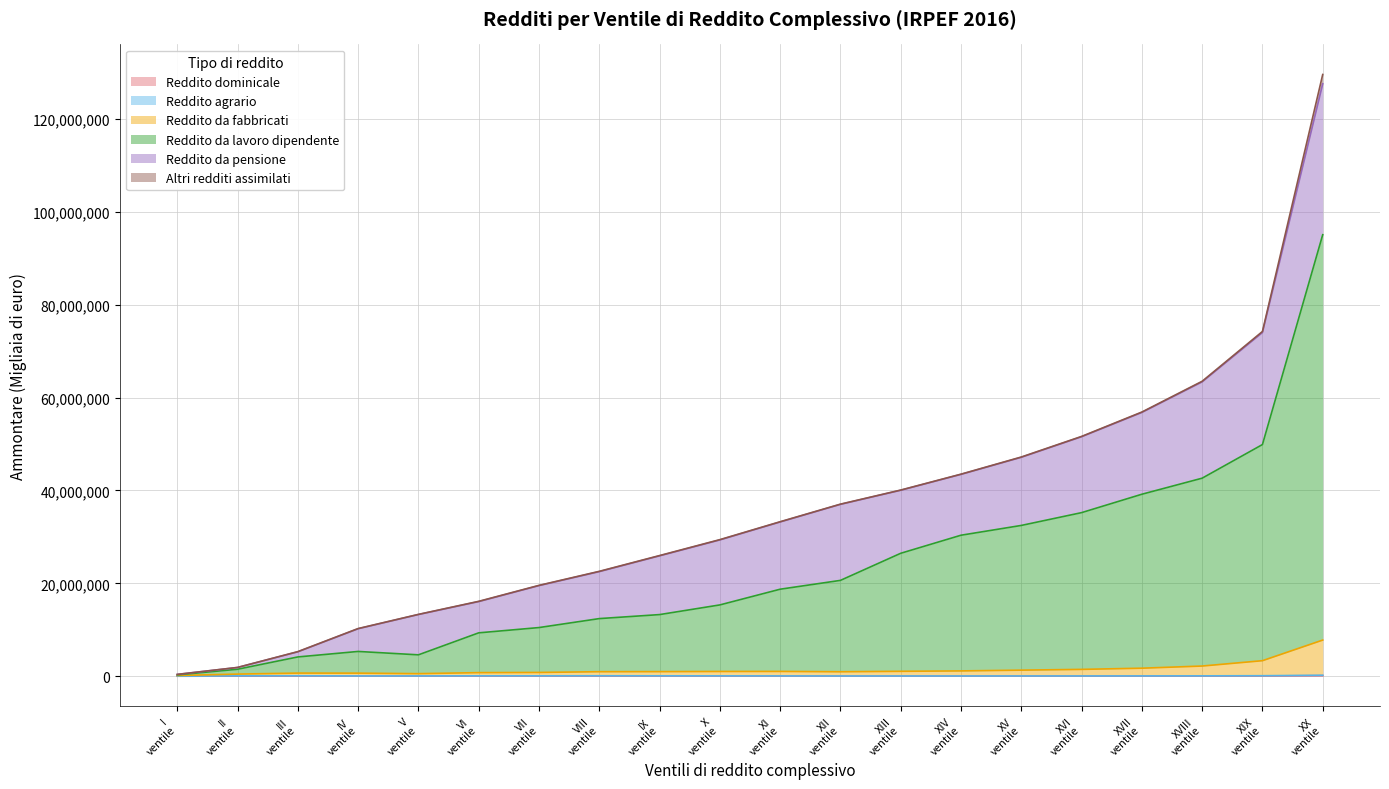

List the labels in order of Reddito da lavoro dipendente value, smallest first.

I ventile, II ventile, III ventile, V ventile, IV ventile, VI ventile, VII ventile, VIII ventile, IX ventile, X ventile, XI ventile, XII ventile, XIII ventile, XIV ventile, XV ventile, XVI ventile, XVII ventile, XVIII ventile, XIX ventile, XX ventile